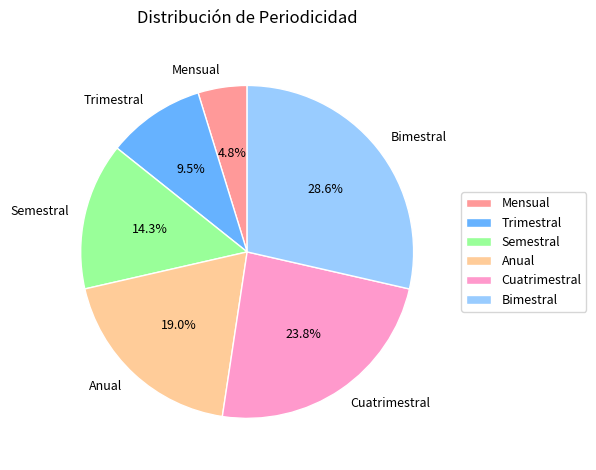

Does Trimestral account for over 50% of the chart?

No